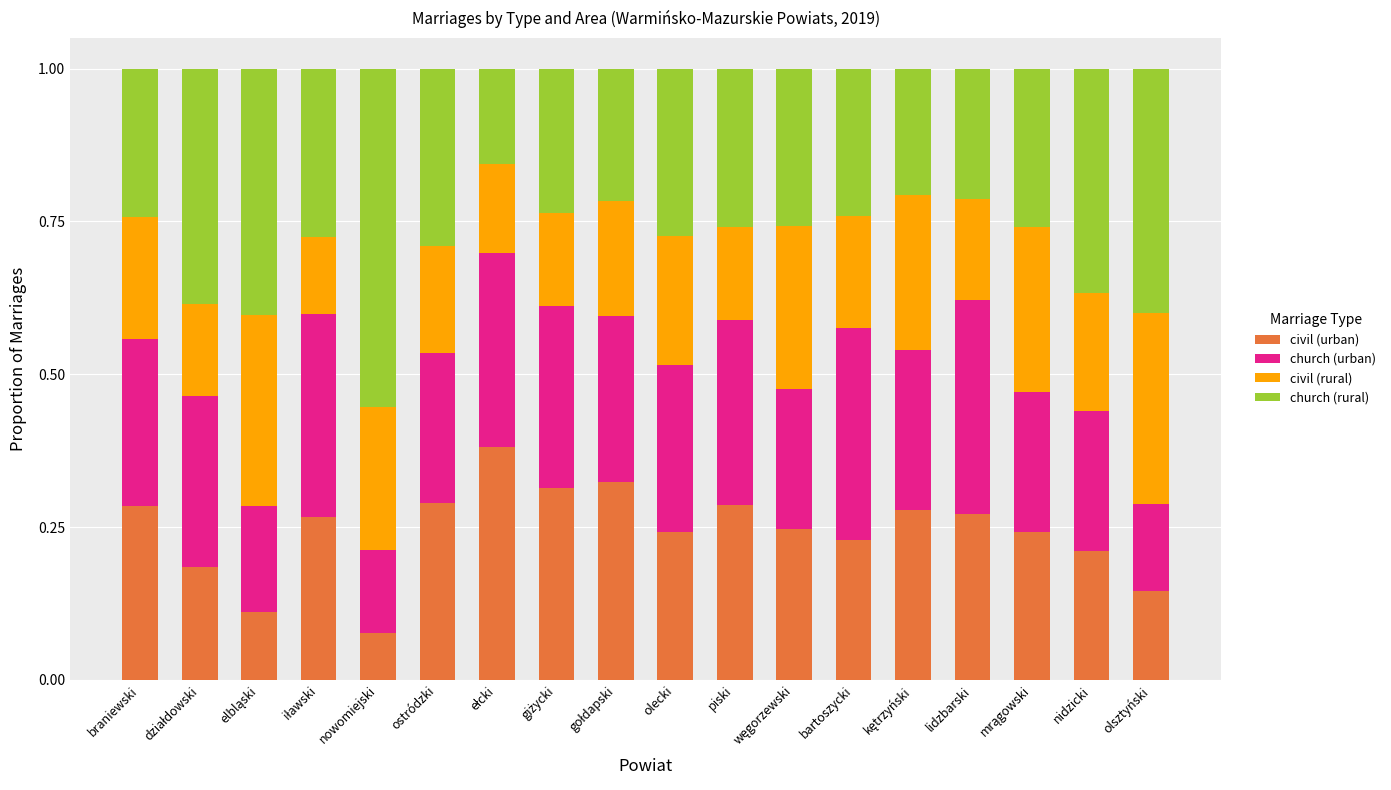

At which label does civil (urban) reach its minimum?

nowomiejski